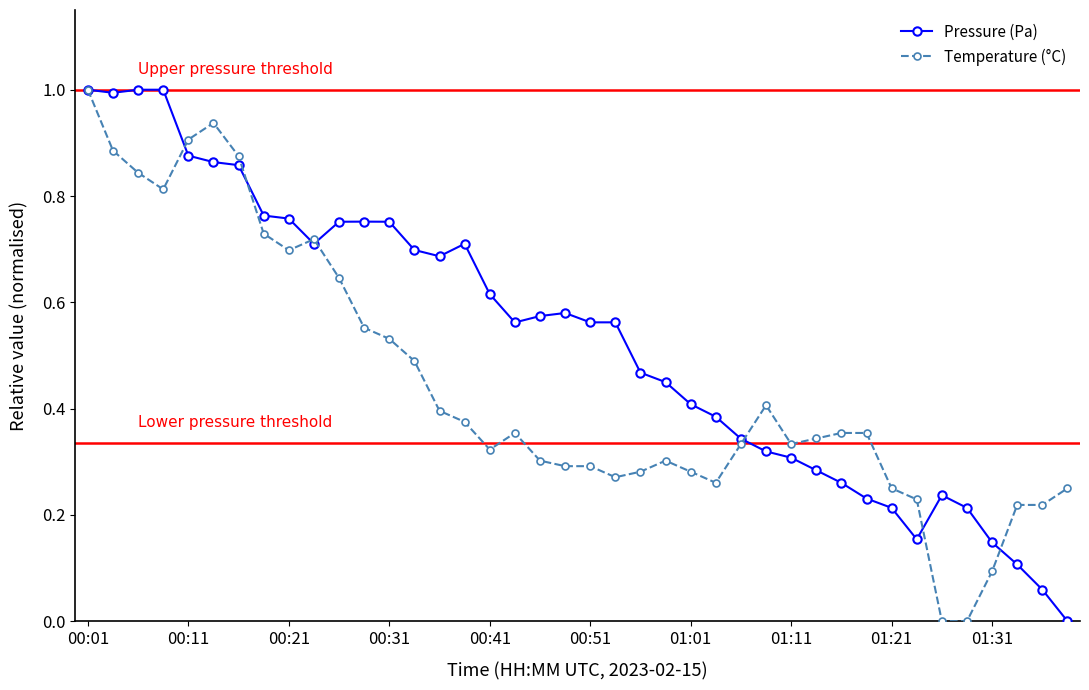

Rank the series by their average value, from highest to lowest.

Pressure (Pa), Temperature (°C)